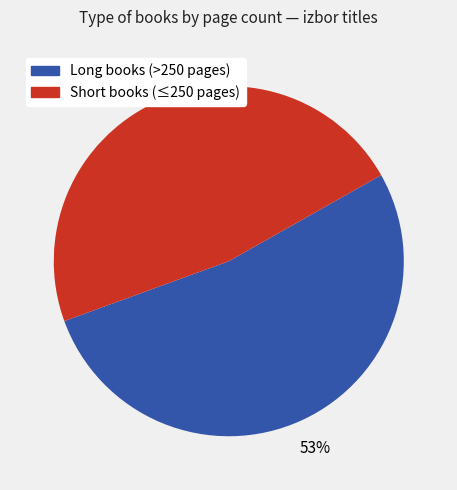

To the nearest percent, what is the average slice percentage?

50%